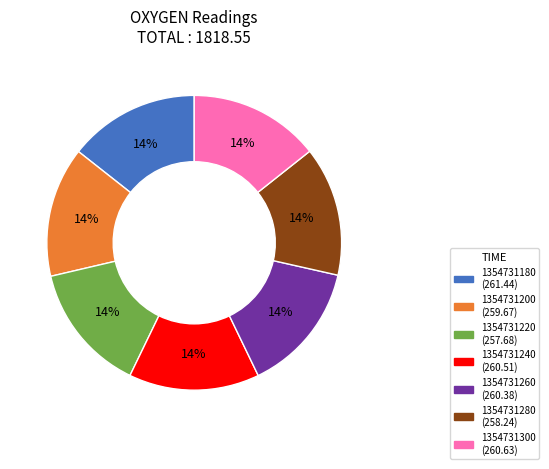

To the nearest percent, what percentage of the pie is 1354731300?

14%